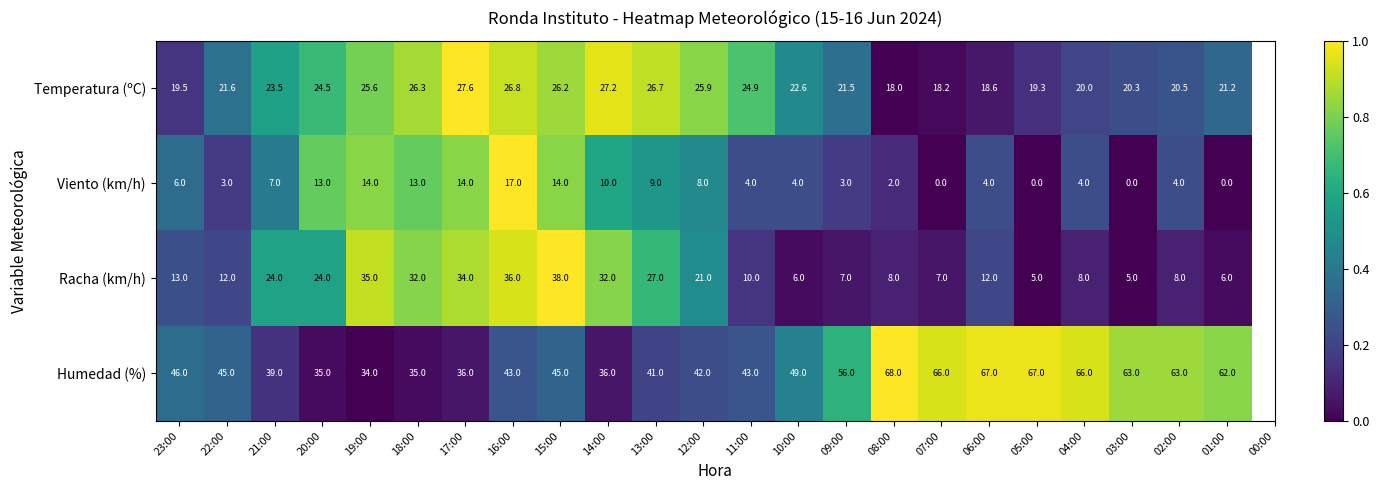

What is the difference between the Viento (km/h) values at 03:00 and 15:00?

14.0